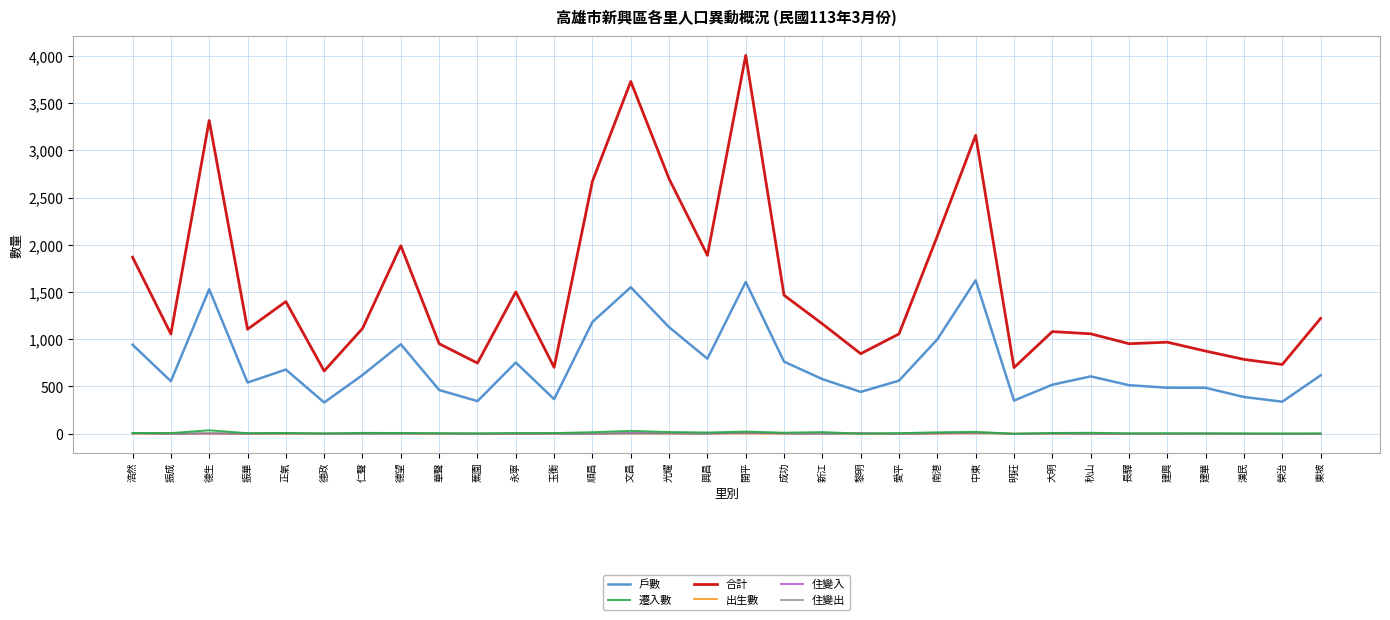

Is it true that 戶數 equals 607 at 秋山?

True